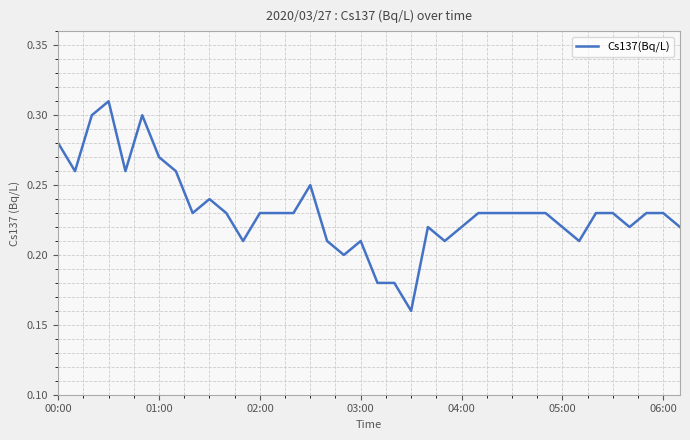

How many points are higher than both their immediate neighbors (excluding endpoints)?

6